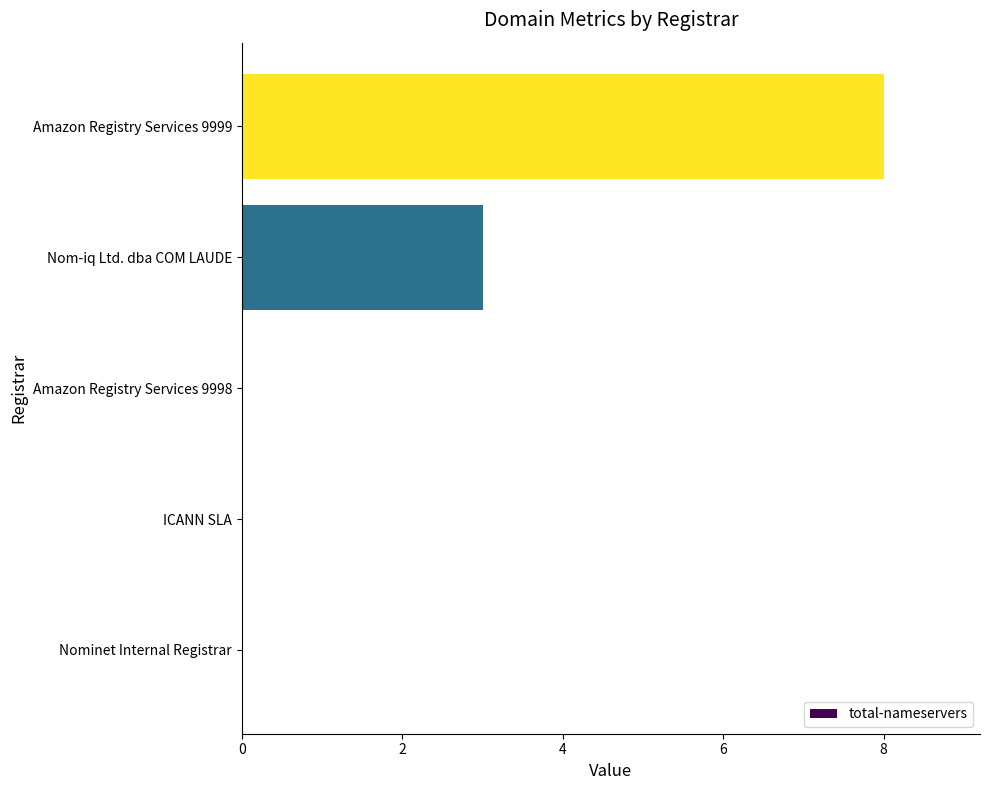

Which category has the highest value across all series?

Amazon Registry Services 9999